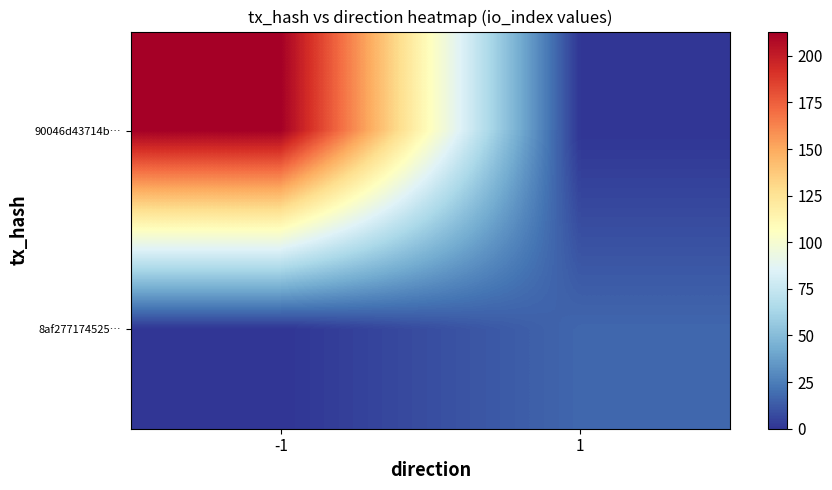

Which series has the largest range (max minus min)?

90046d43714b…